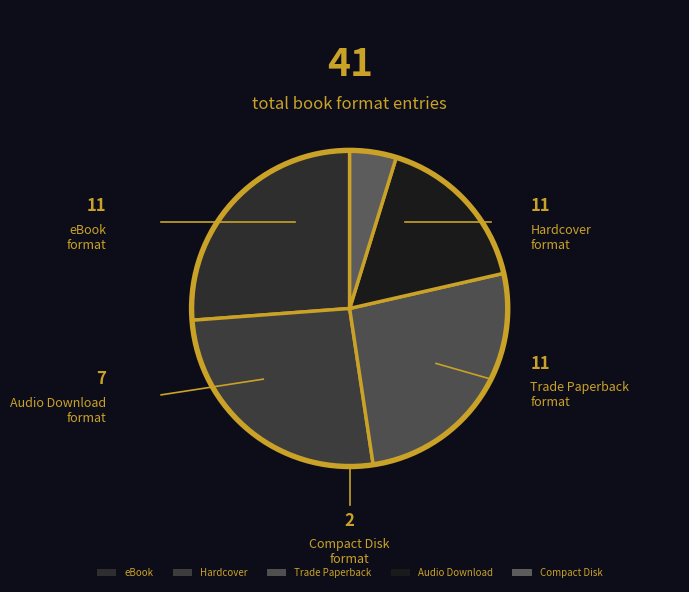

To the nearest percent, what is the difference between the Trade Paperback and Compact Disk slice percentages?

21%